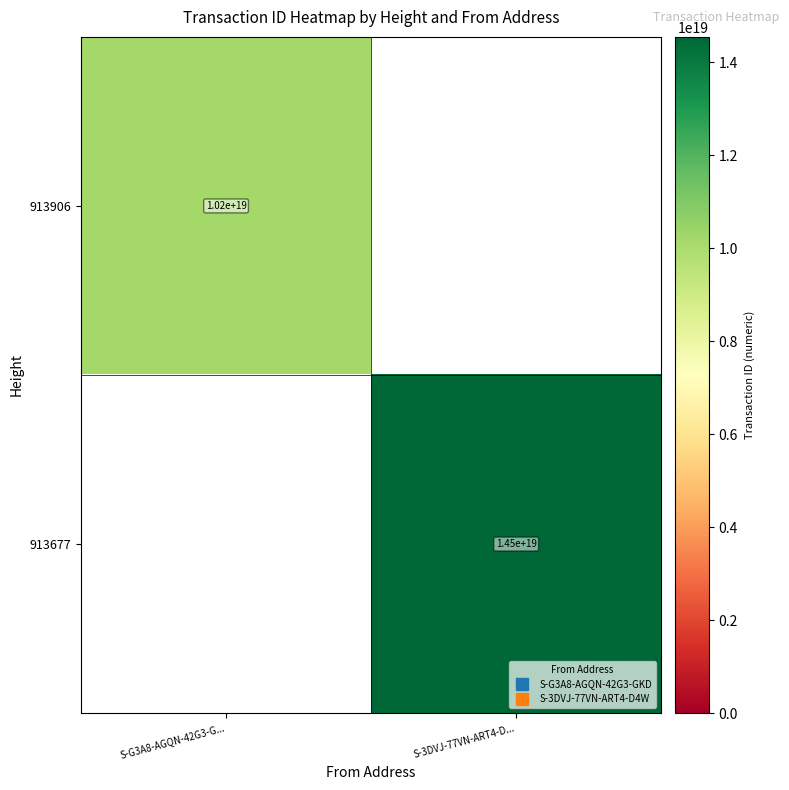

What is the total value across all series at S-G3A8-AGQN-42G3-G...?

10176610306470408192